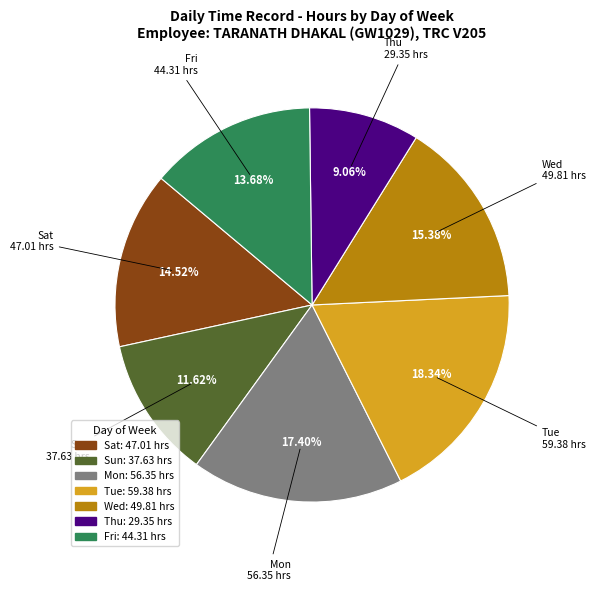

Combined, do Sun and Thu account for over 50%?

No